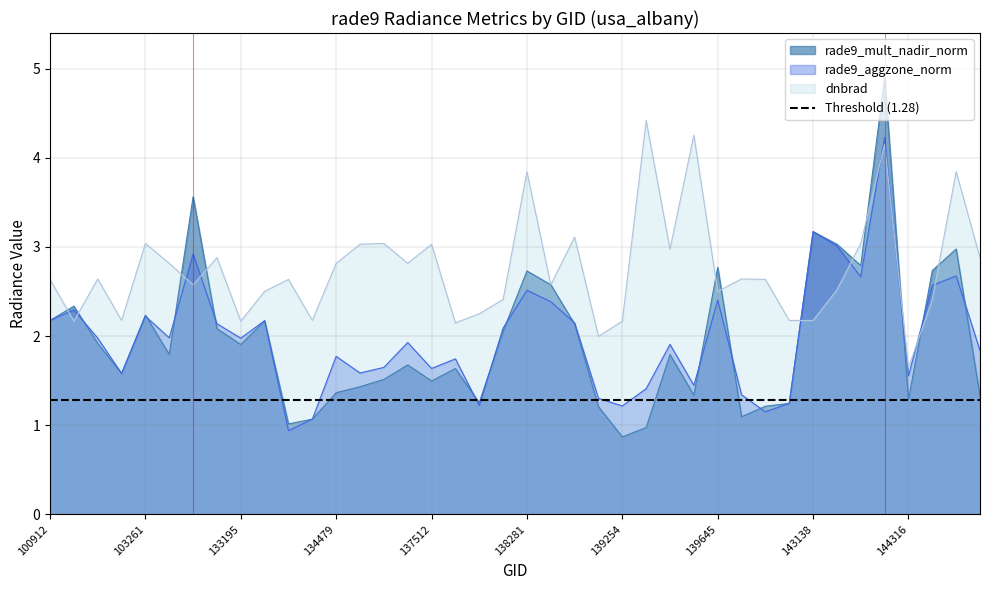

What is the minimum value for rade9_mult_nadir_norm?

0.9